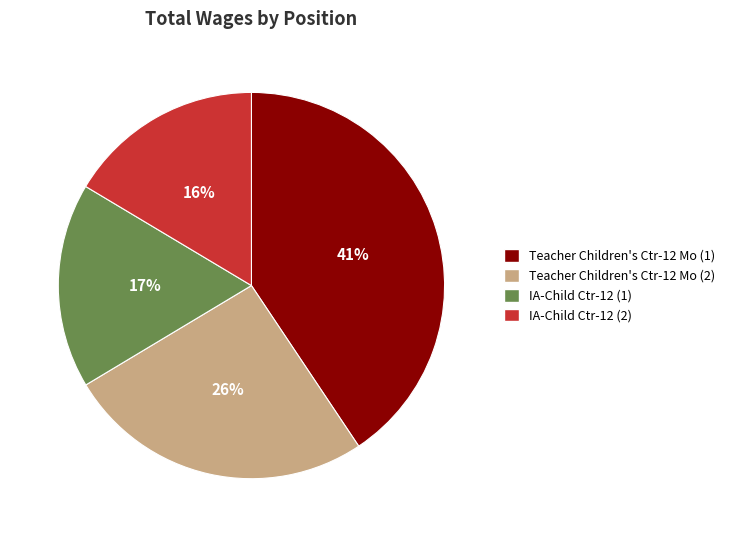

Rank the categories by value from highest to lowest.

Teacher Children's Ctr-12 Mo (1), Teacher Children's Ctr-12 Mo (2), IA-Child Ctr-12 (1), IA-Child Ctr-12 (2)